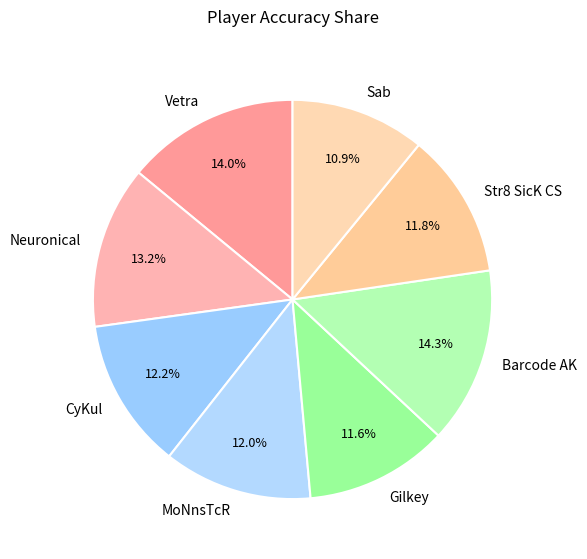

To the nearest percent, what is the average slice percentage?

12%